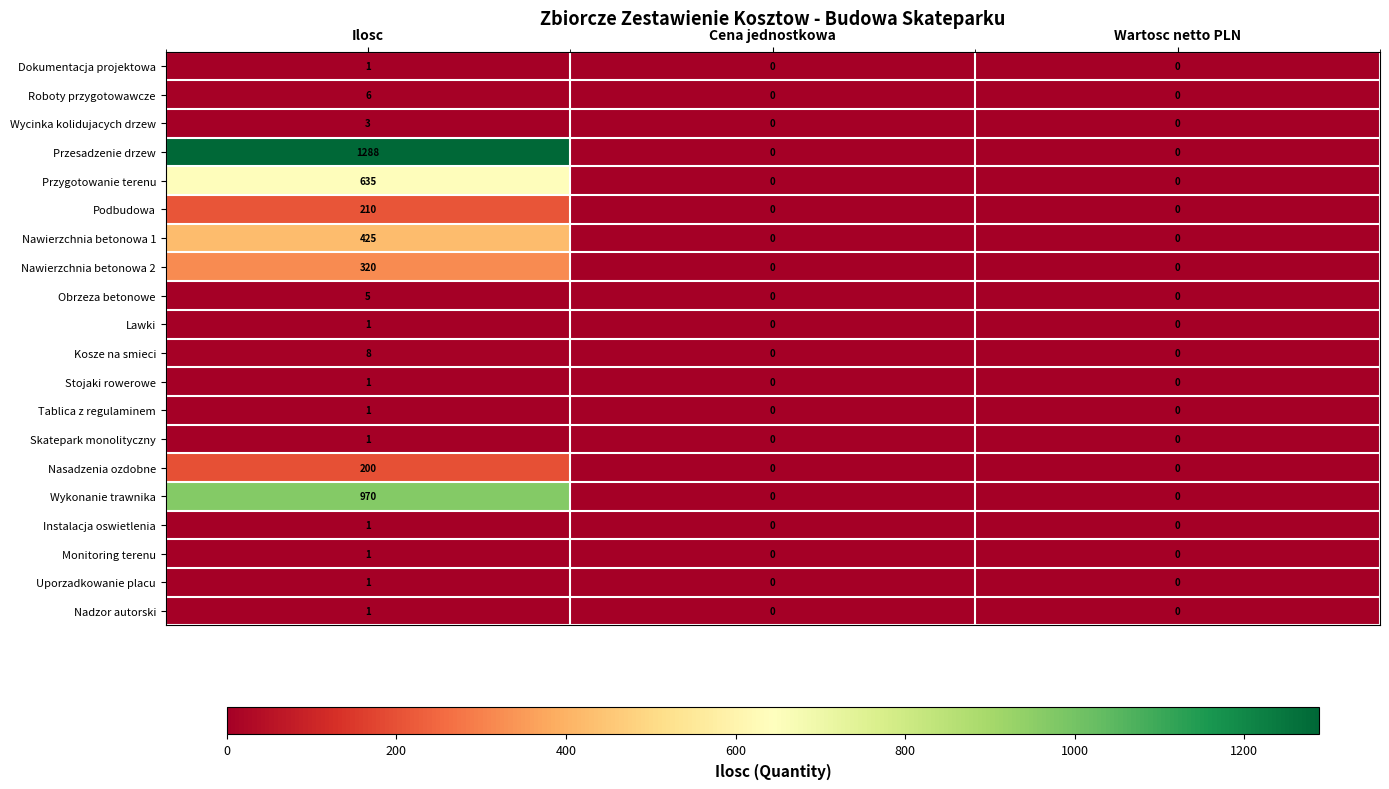

At which category is the sum across all series the highest?

Ilosc